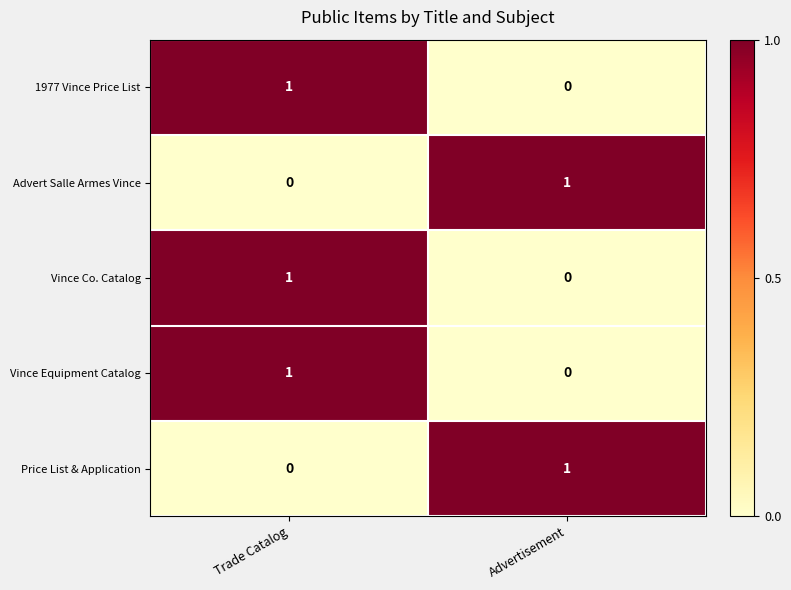

At which category is the sum across all series the highest?

Trade Catalog